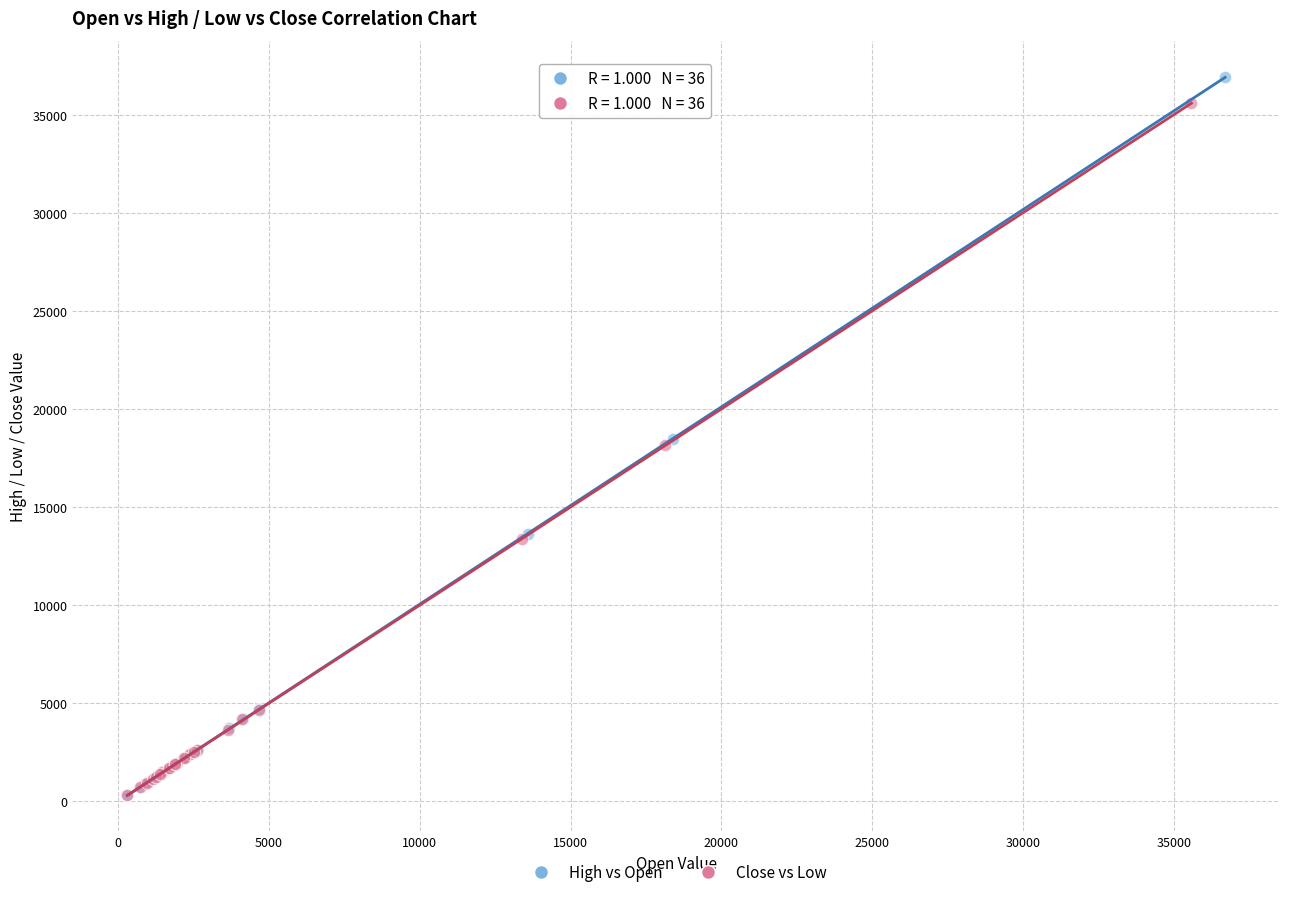

Which series has the widest spread of Y values?

High vs Open